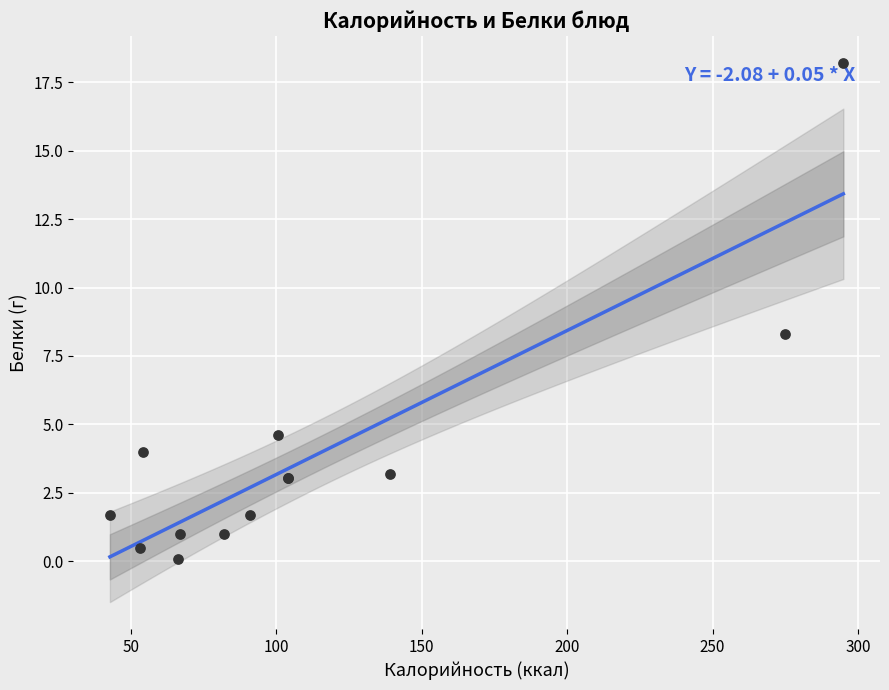

What Y value in the scatter plot is closest to 9?

8.3